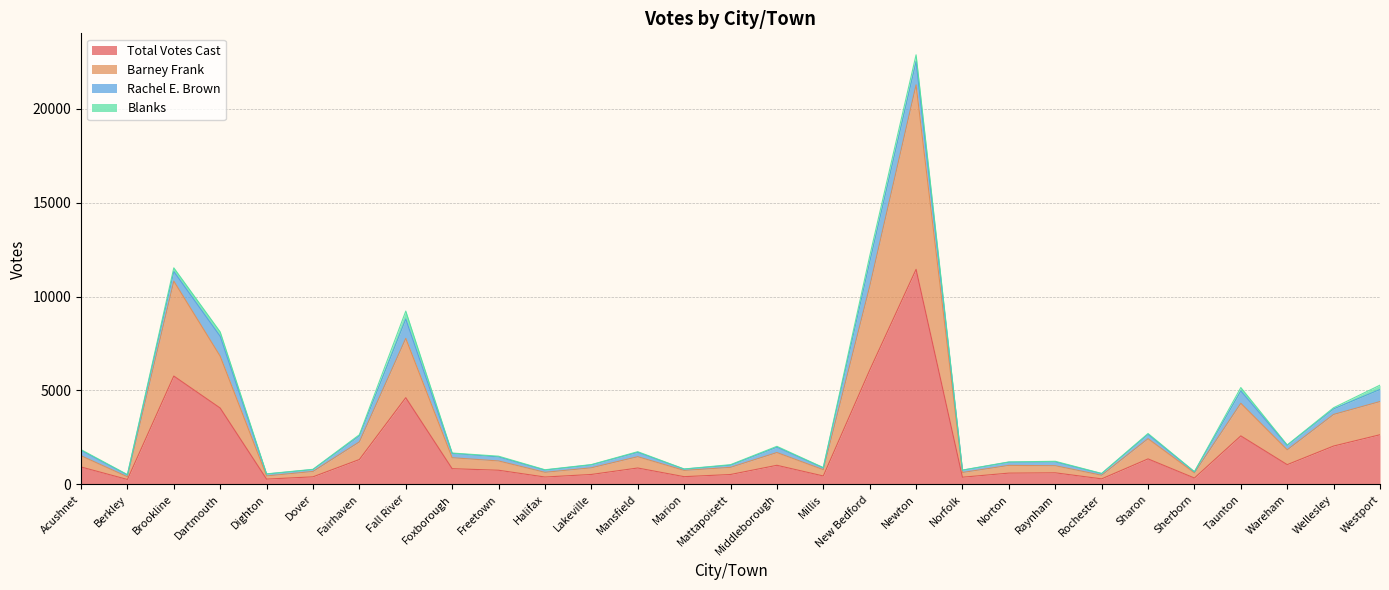

At which label does Total Votes Cast reach its peak?

Newton